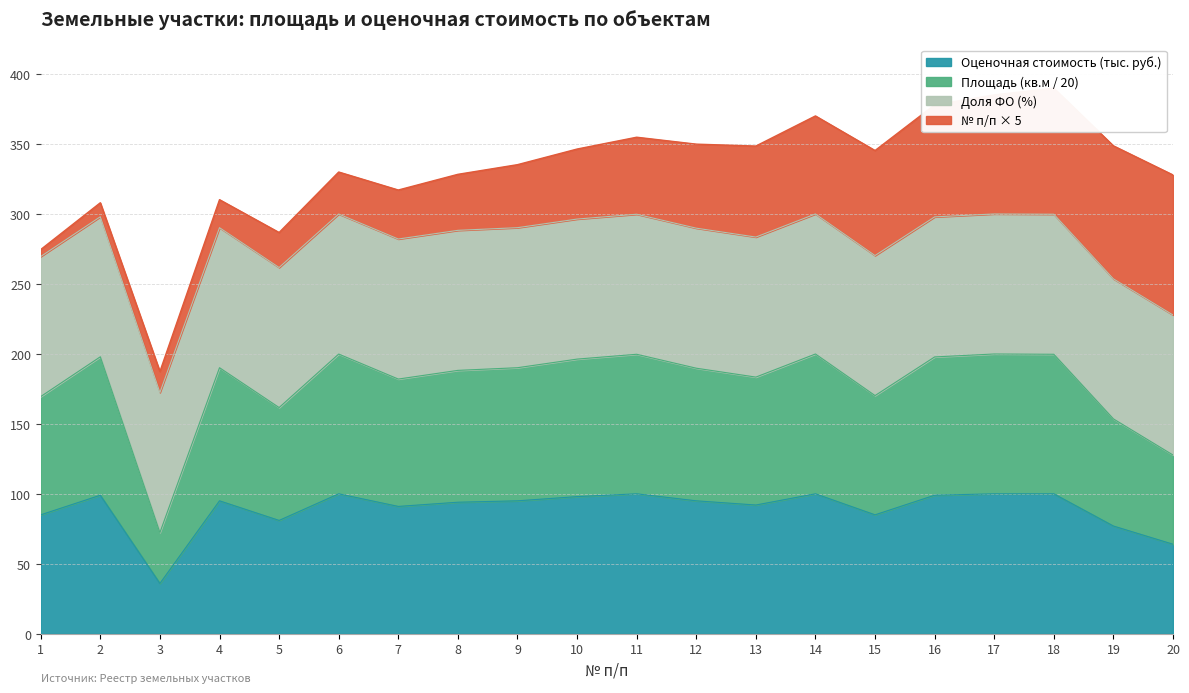

Is it true that Оценочная стоимость (тыс. руб.) equals 77 at 19?

True